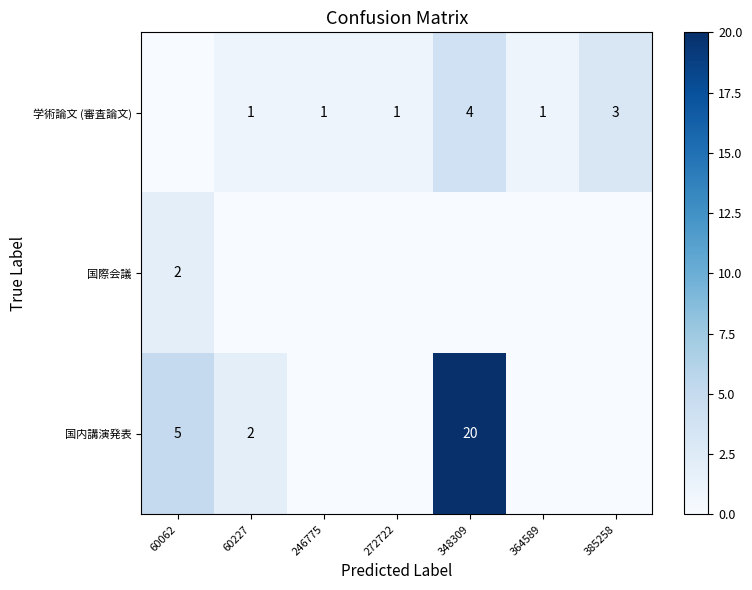

How many distinct data groups are displayed?

3